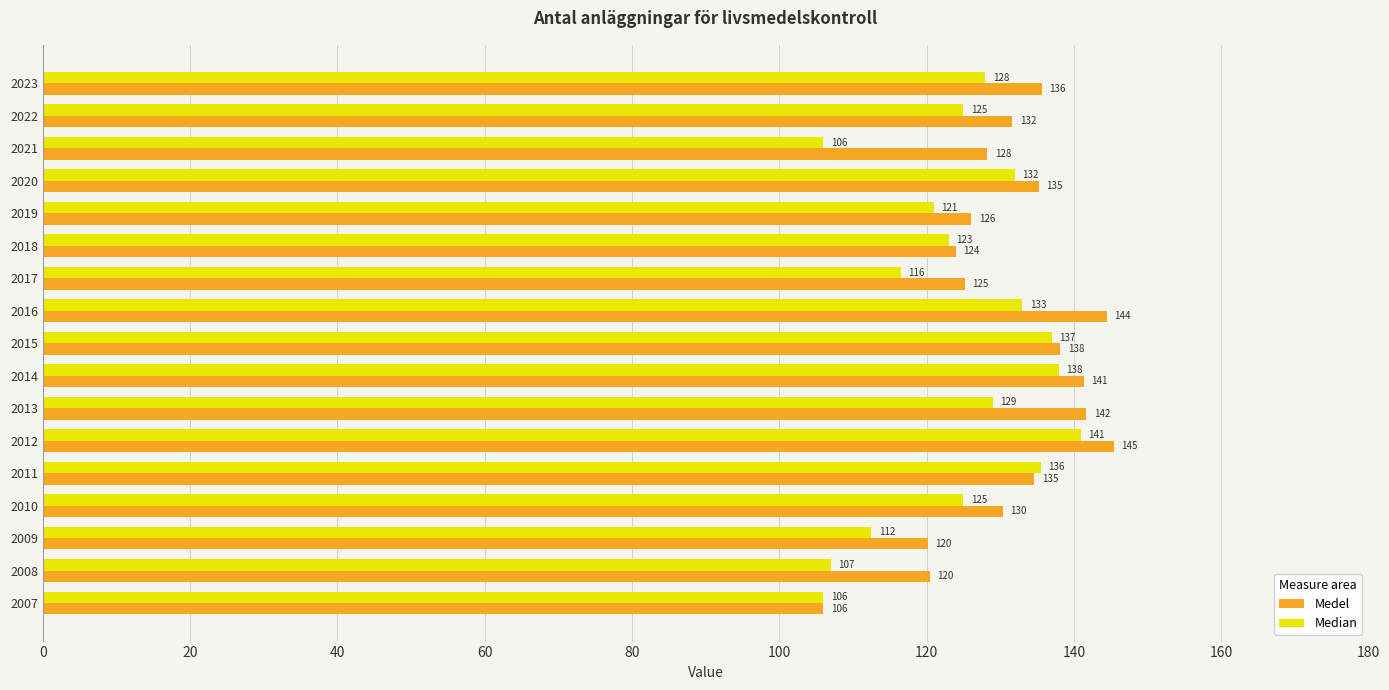

At how many categories does at least one series exceed 111?

16